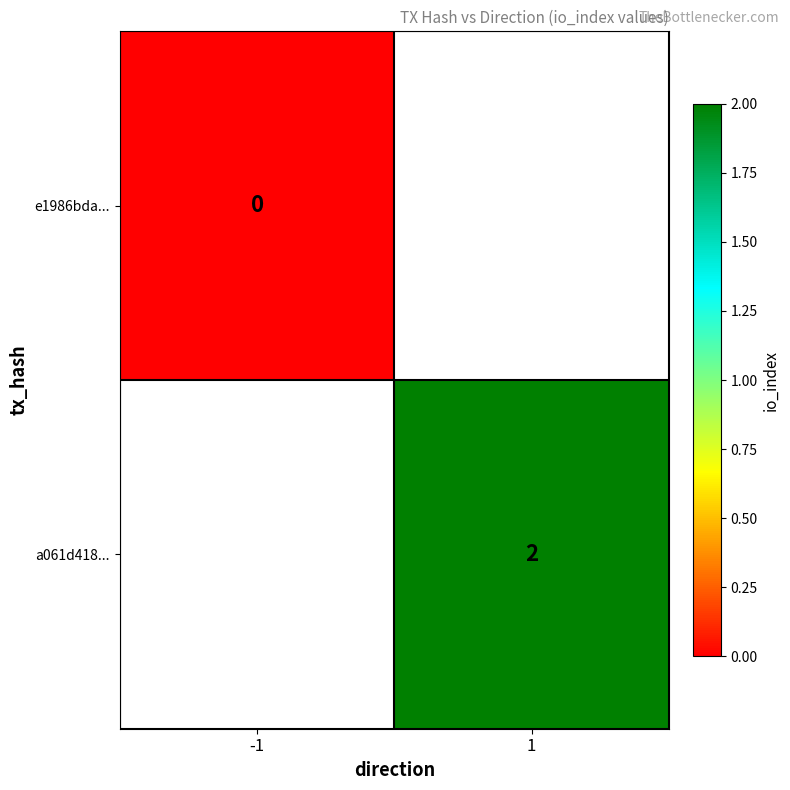

The a061d418... series shows 2 at 1. True or false?

True